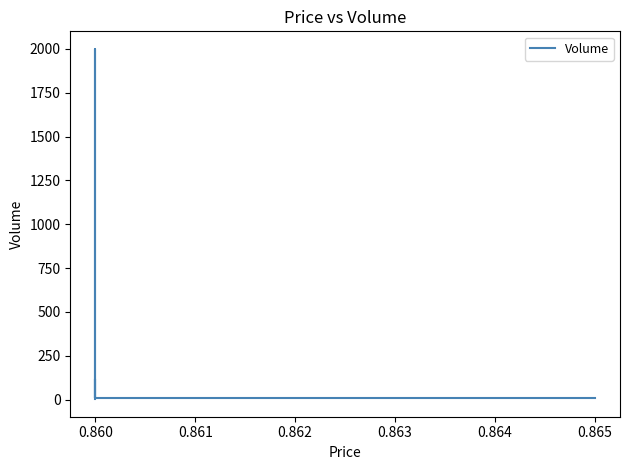

How many lines are shown in the chart?

1